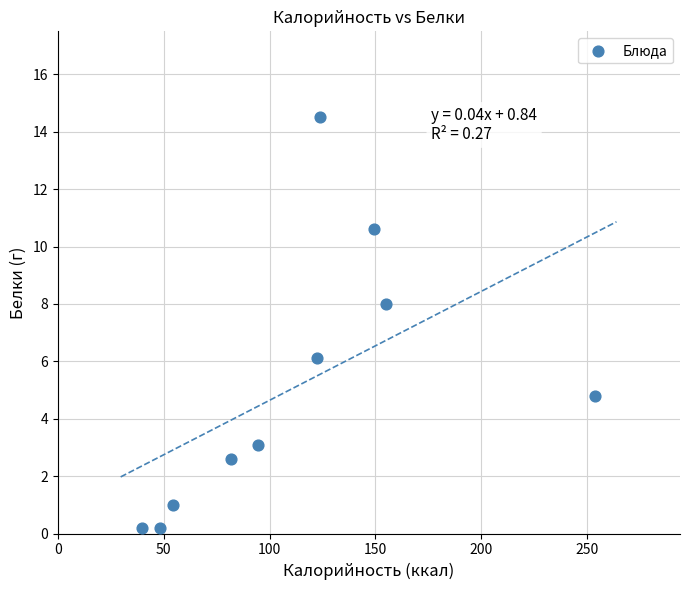

What is the average X value?

112.3